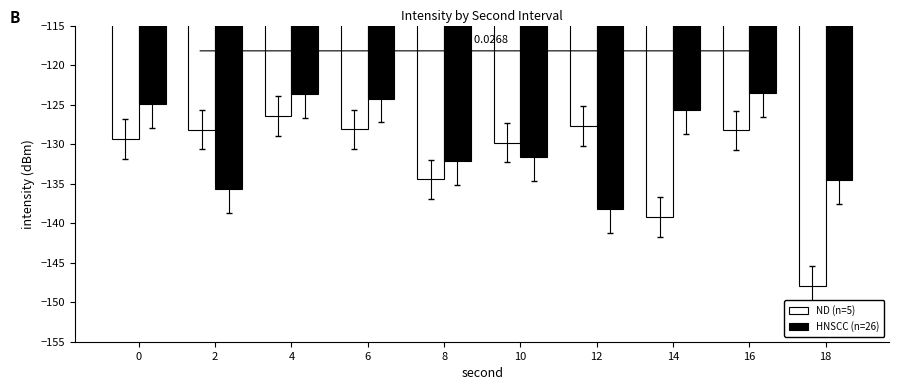

What is the value of the ND (n=5) bar at the 6th from the left?

-129.8